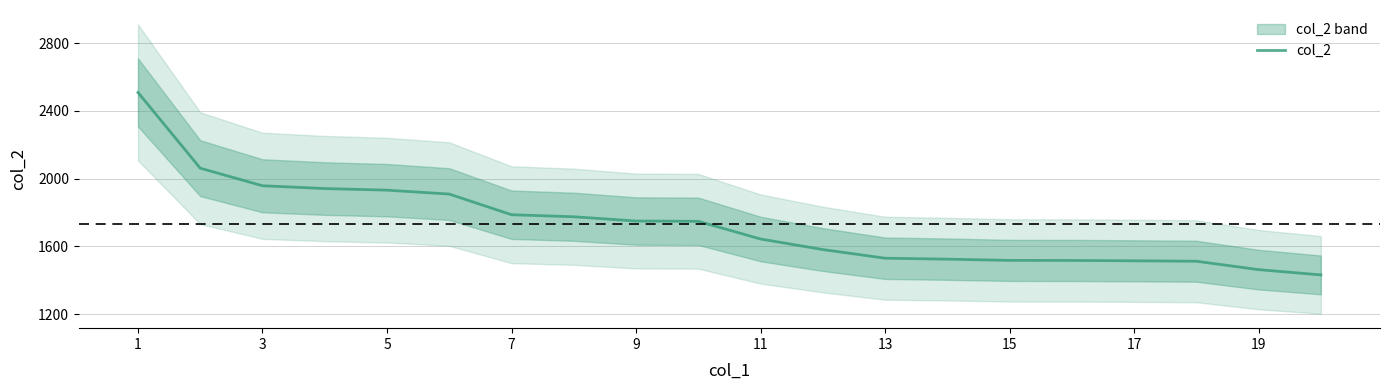

What is the highest value of the col_2 series?

2508.3